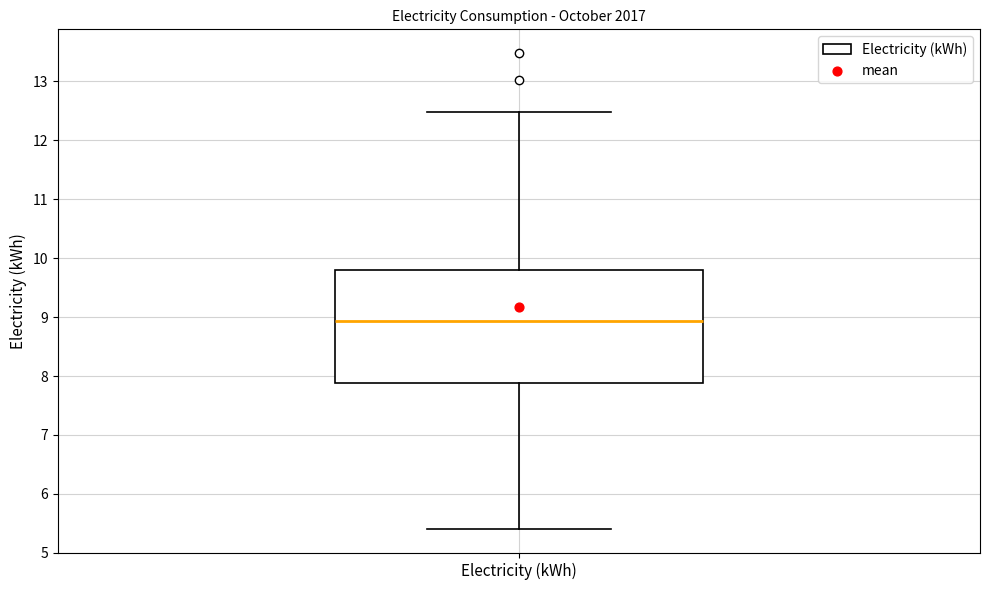

Transcribe this box plot: give where the median line is, the range the box spans, and where the two whiskers end, as read against the y-axis. The values are not printed on the chart, so give them approximately, as read against the axis.

median 8.9, box 7.9 to 9.8, whiskers 5.4 to 12.5